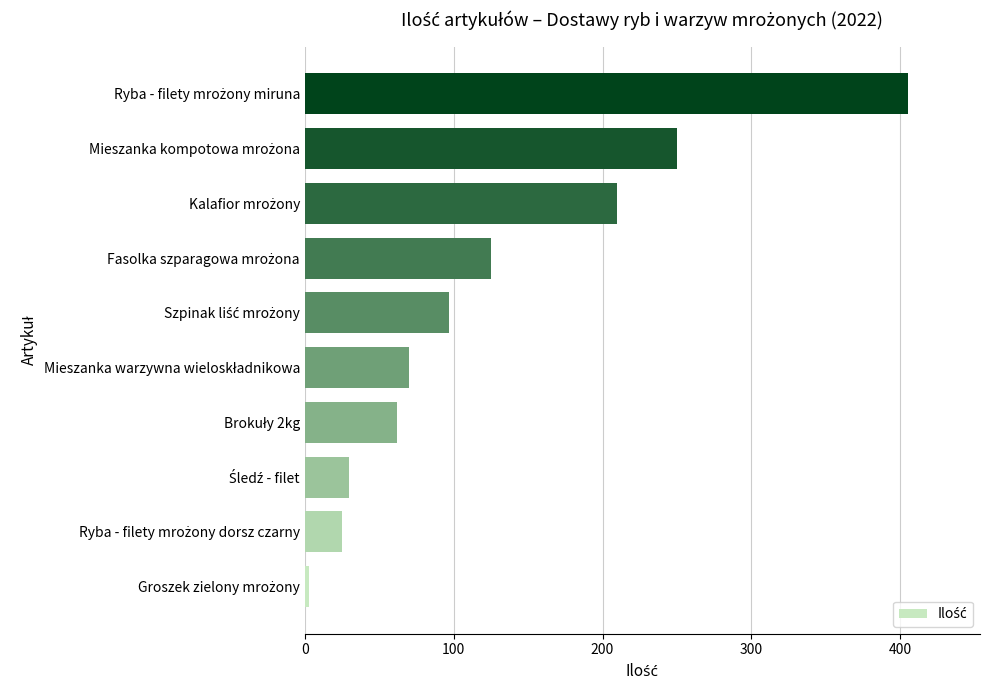

What is the maximum value shown in the chart?

405